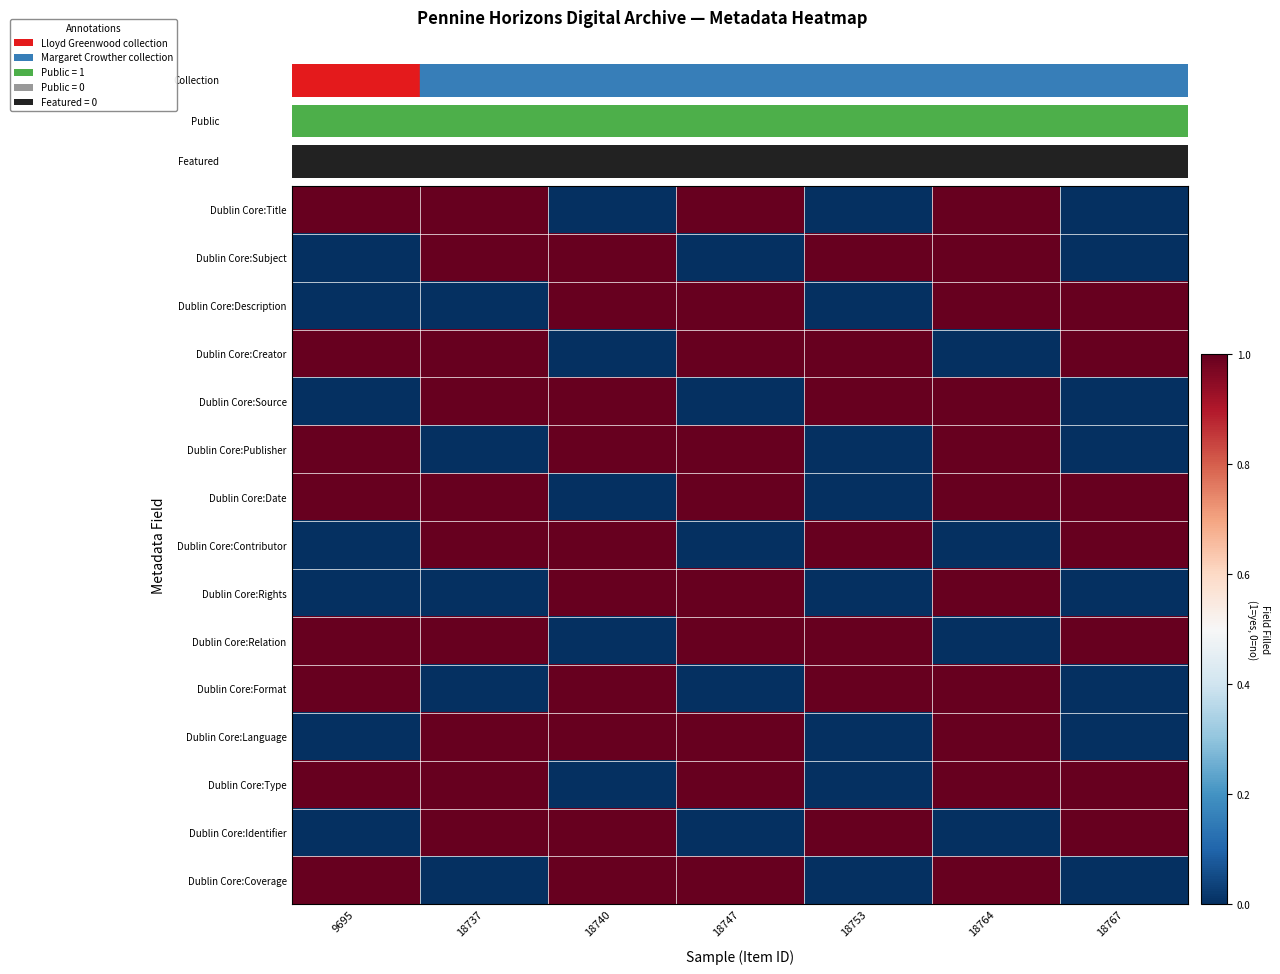

Rank the series at 18764 from highest to lowest value.

Dublin Core:Title, Dublin Core:Subject, Dublin Core:Description, Dublin Core:Source, Dublin Core:Publisher, Dublin Core:Date, Dublin Core:Rights, Dublin Core:Format, Dublin Core:Language, Dublin Core:Type, Dublin Core:Coverage, Dublin Core:Creator, Dublin Core:Contributor, Dublin Core:Relation, Dublin Core:Identifier